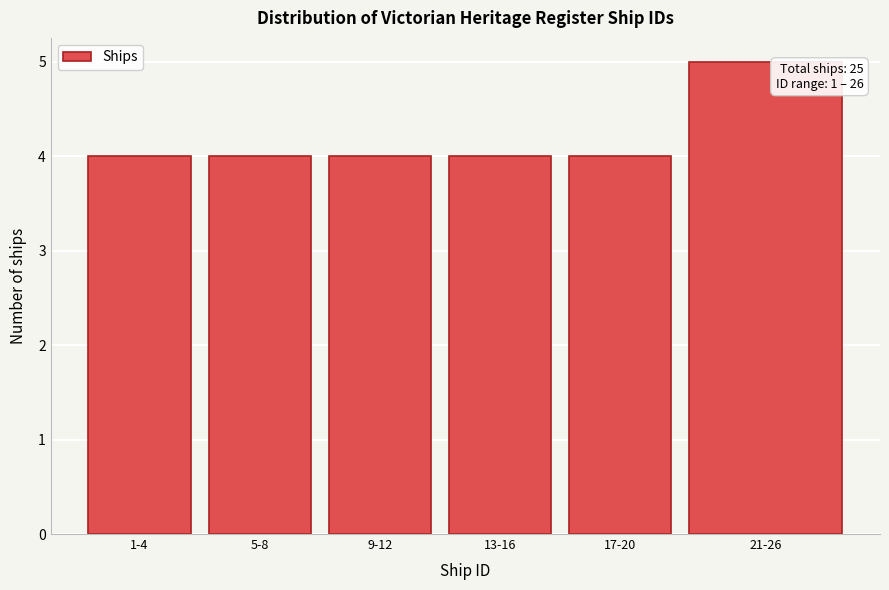

Reading left to right, list all the values displayed in this chart.

1-4=4	5-8=4	9-12=4	13-16=4	17-20=4	21-26=5